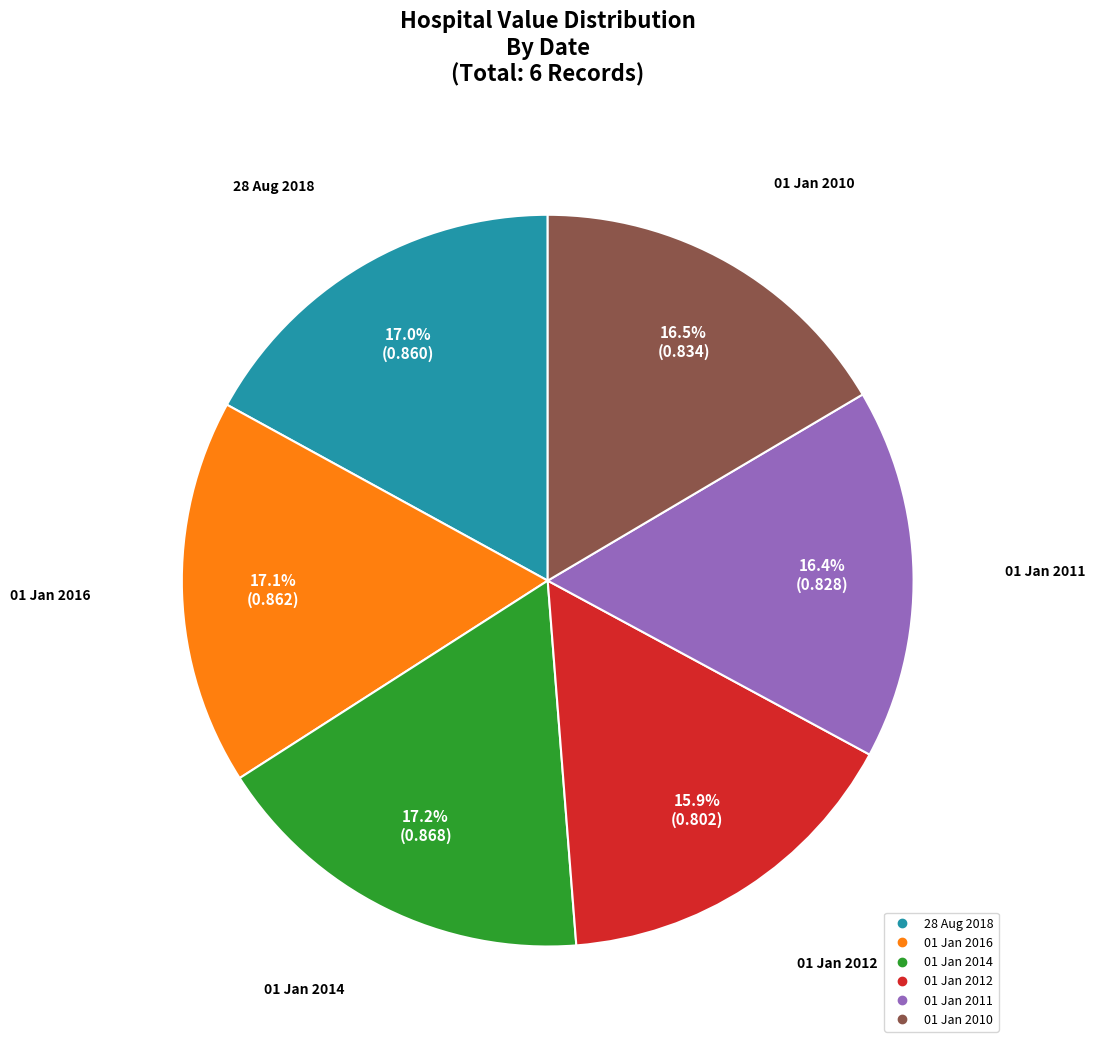

Which category has the smallest portion of the pie?

01 Jan 2012